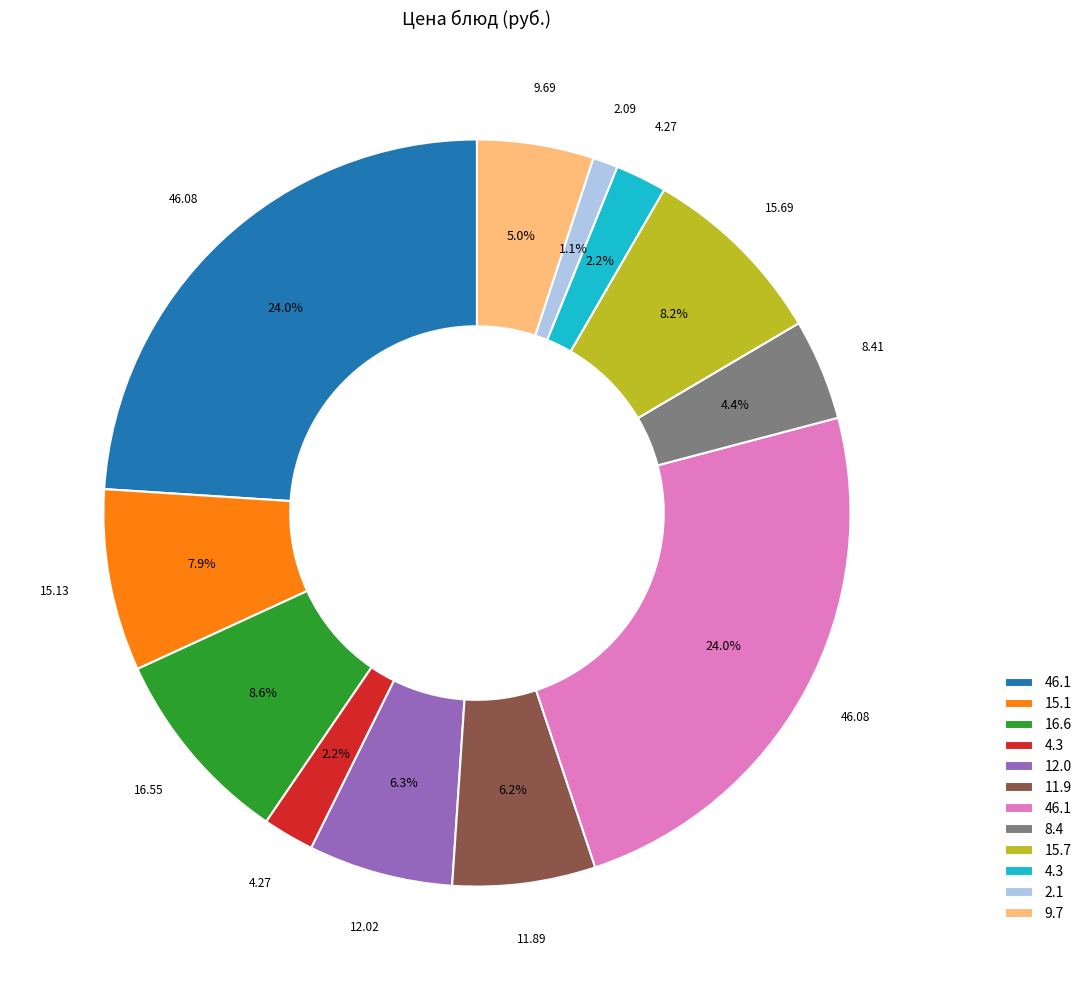

Does any single category account for the majority?

No